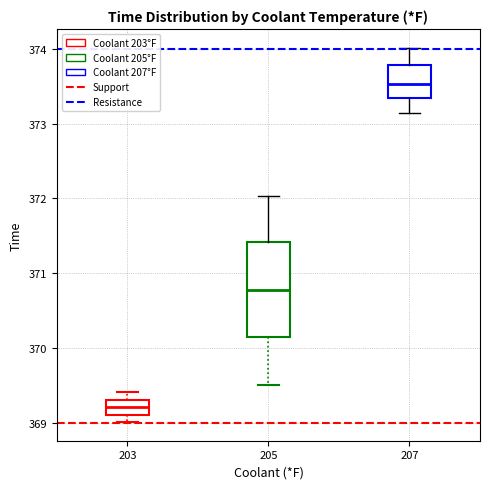

Reading left to right, read every box against the y-axis: the position of its median line, the range the box covers, and the ends of its whiskers. The values are not printed on the chart, so give them approximately, as read against the axis.

203: median 369.2, box 369.1 to 369.3, whiskers 369.0 to 369.4
205: median 370.8, box 370.1 to 371.4, whiskers 369.5 to 372.0
207: median 373.5, box 373.3 to 373.8, whiskers 373.1 to 374.0